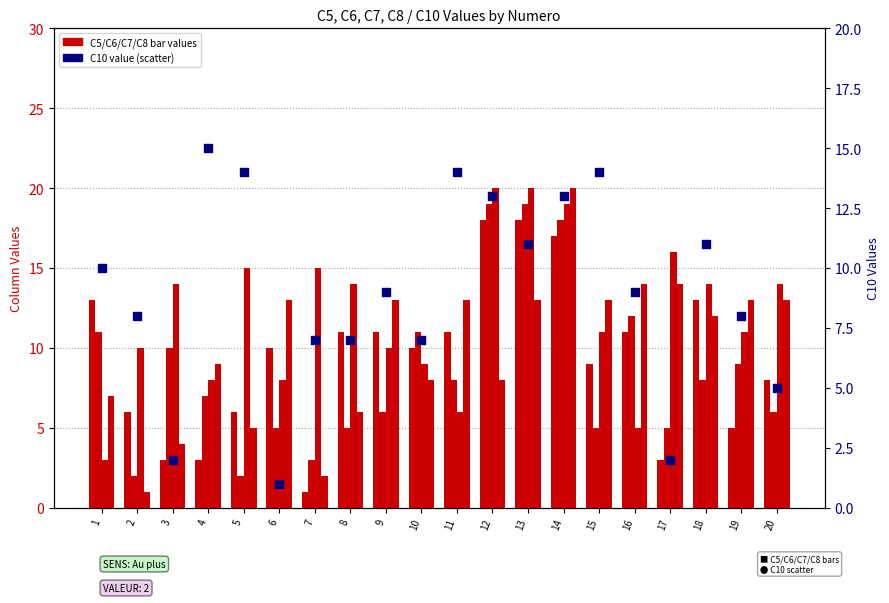

Which series has the largest total across all categories?

C7